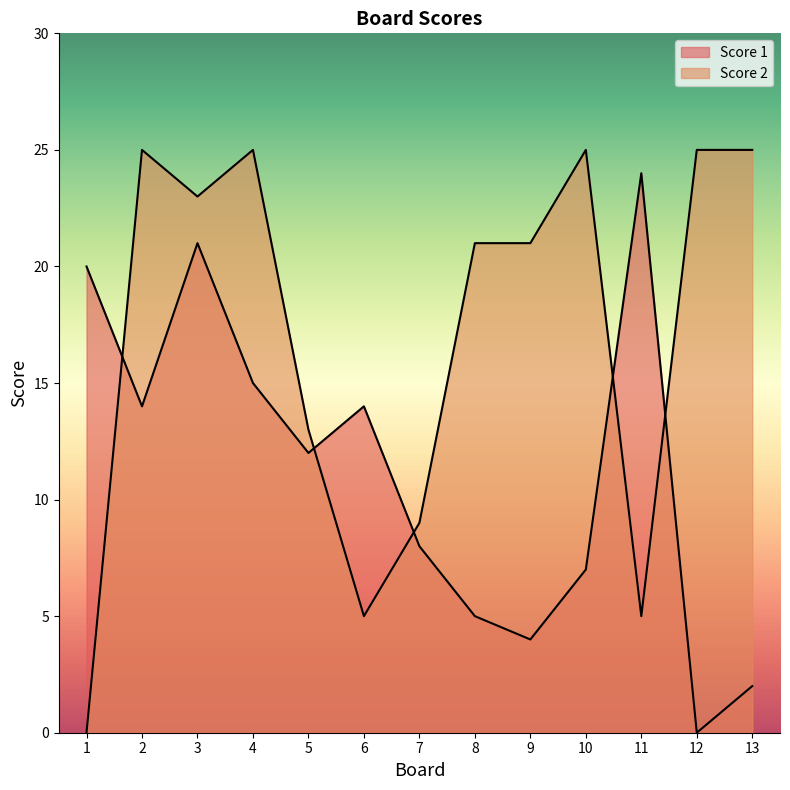

Which series changed the most between 4 and 10?

Score 1